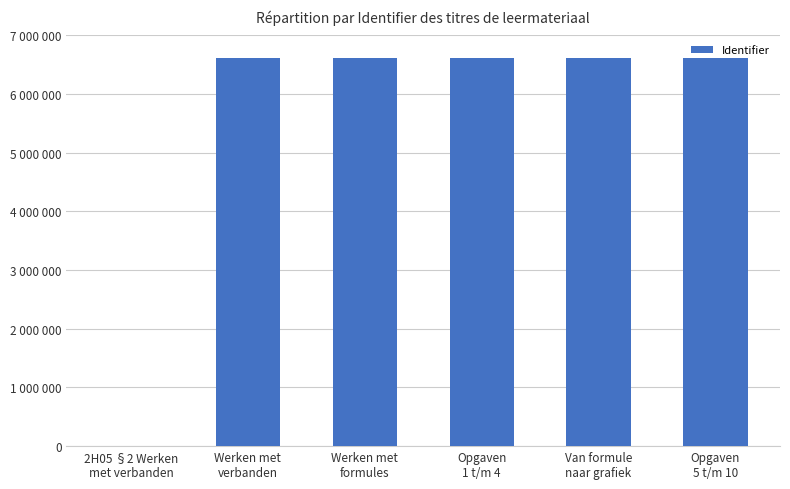

How many bars are there in total?

6